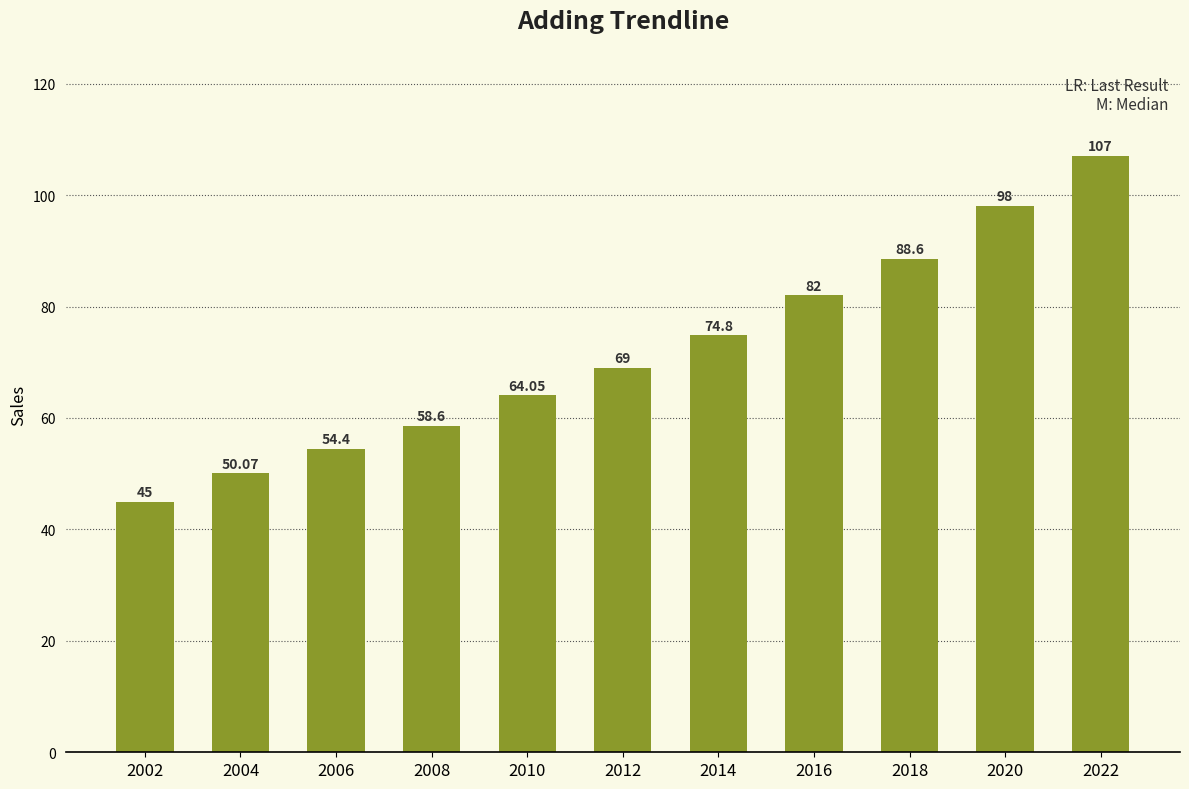

Between 2006 and 2020, which is larger?

2020